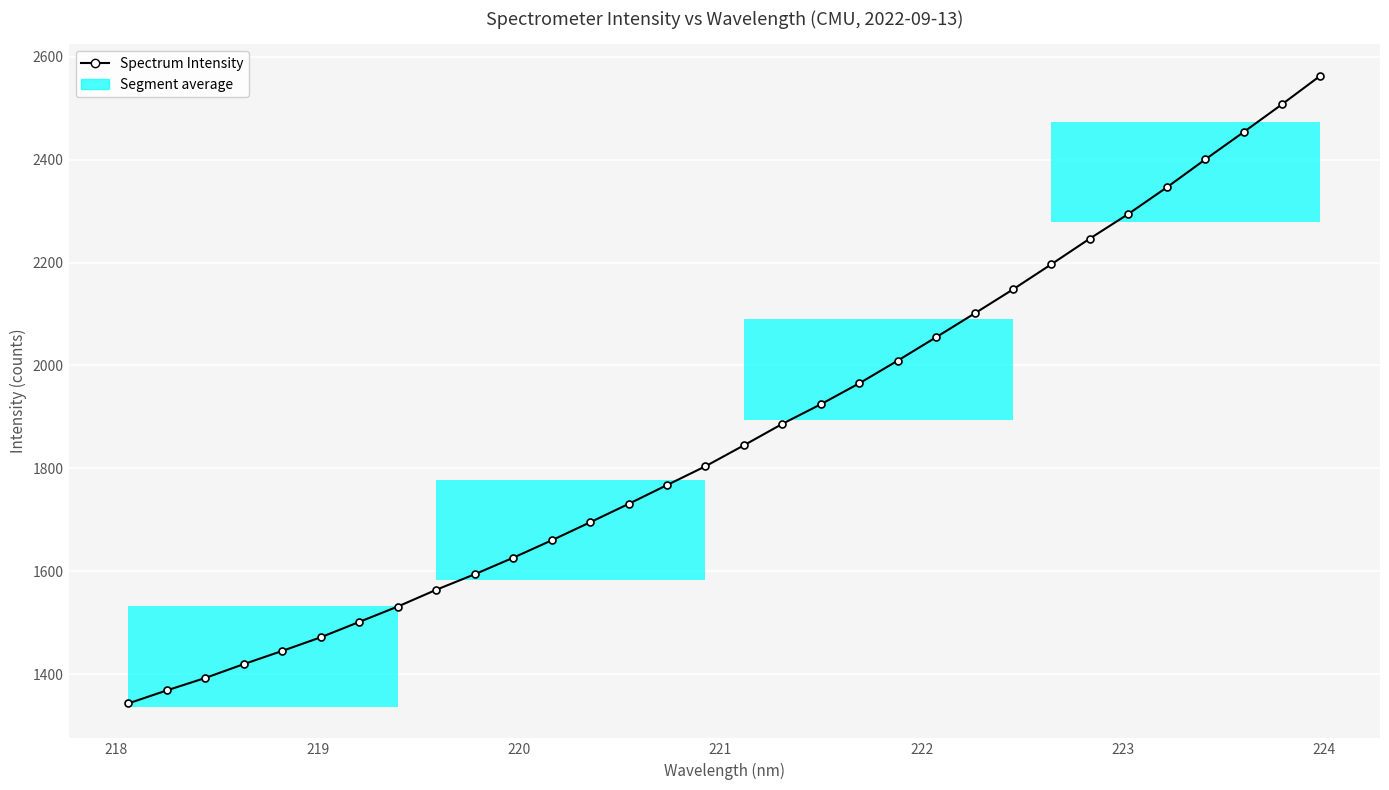

True or false: the data has more than 0 interior local peaks.

False